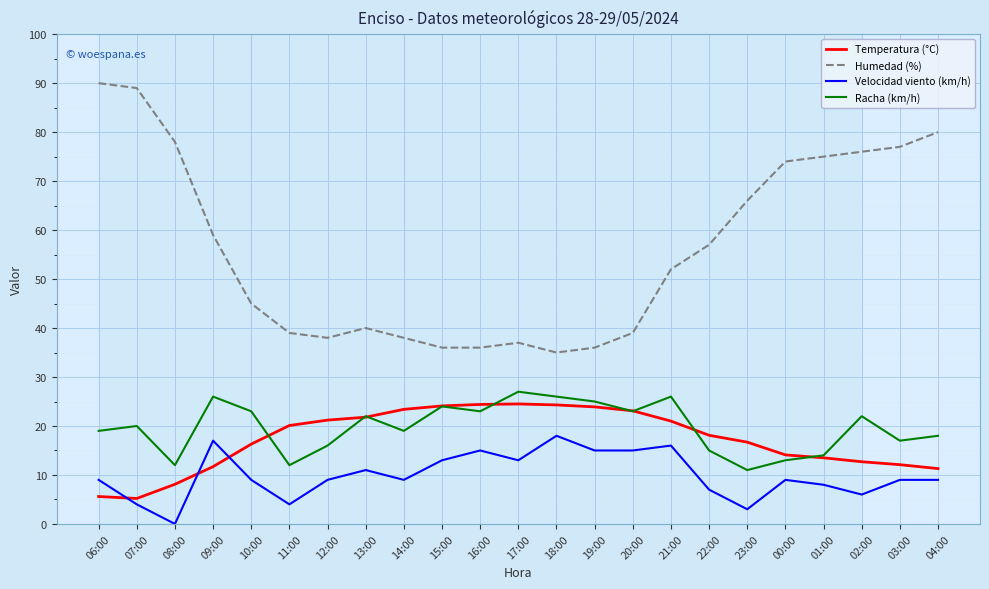

True or false: Humedad (%) and Temperatura (°C) cross at least once.

False